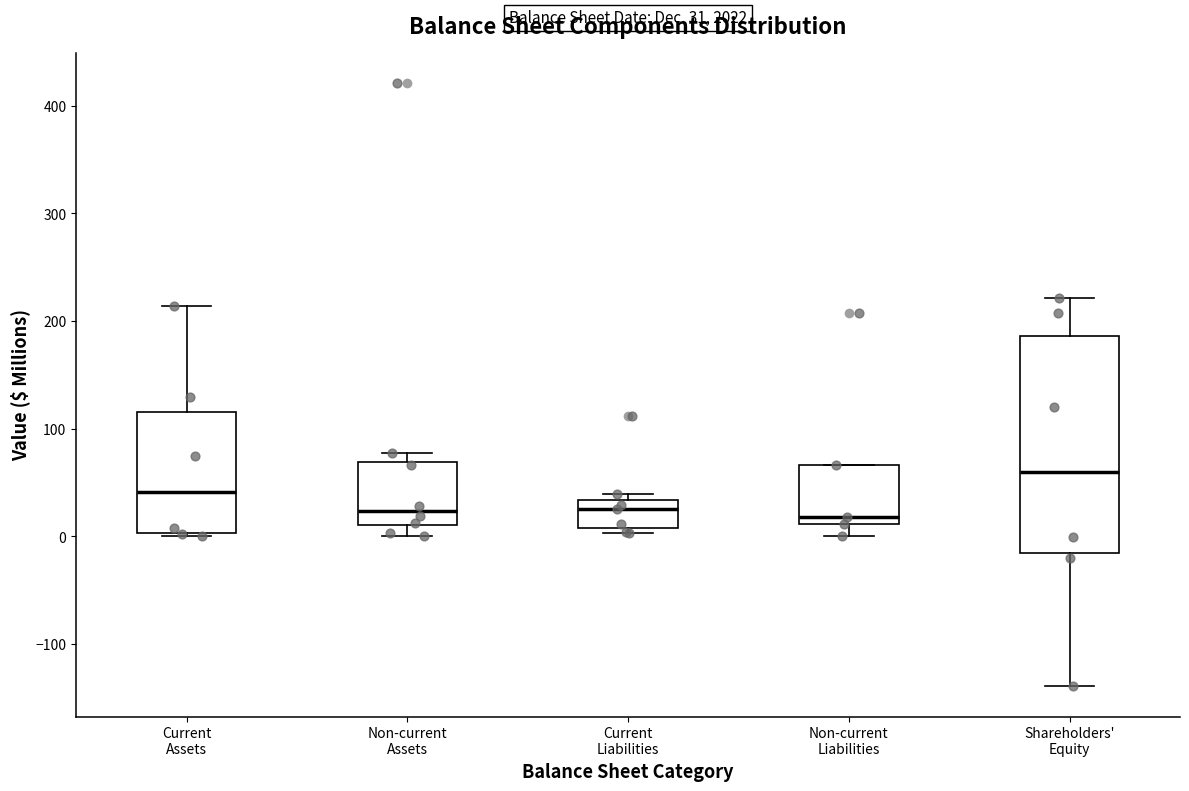

Comparing the boxes themselves (not the whiskers), which one is the tallest?

Shareholders' Equity